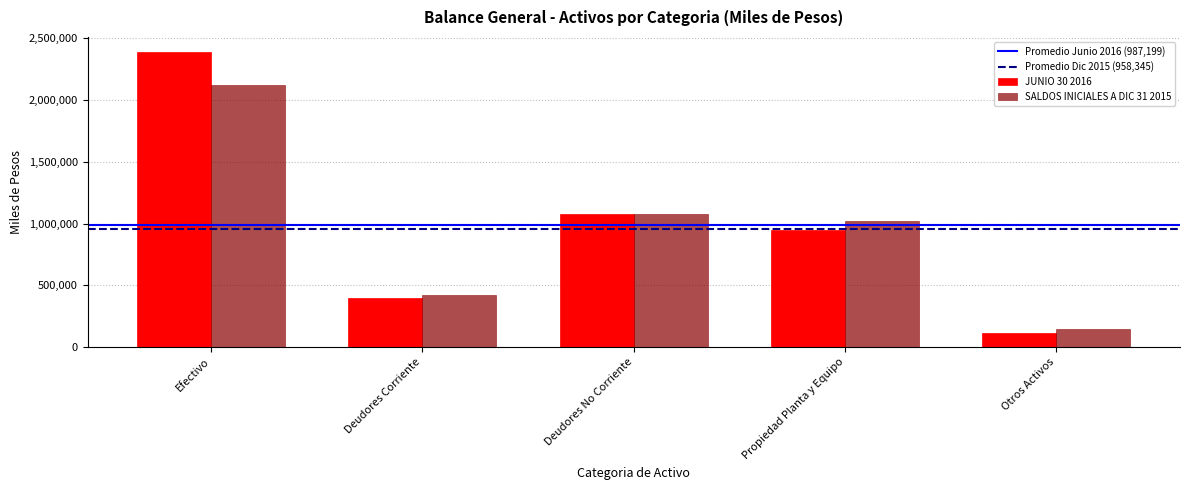

What is the average value of the SALDOS INICIALES A DIC 31 2015 series?

958345